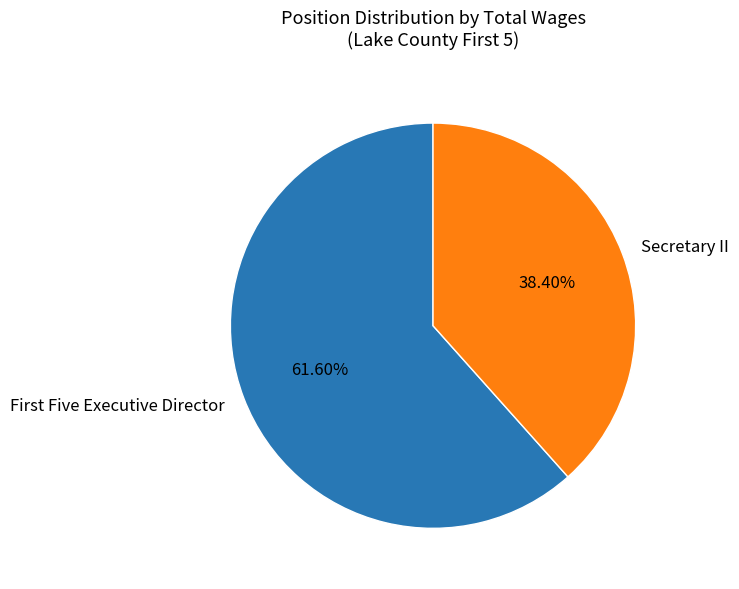

What percentage is the Secretary II slice, to the nearest percent?

38%